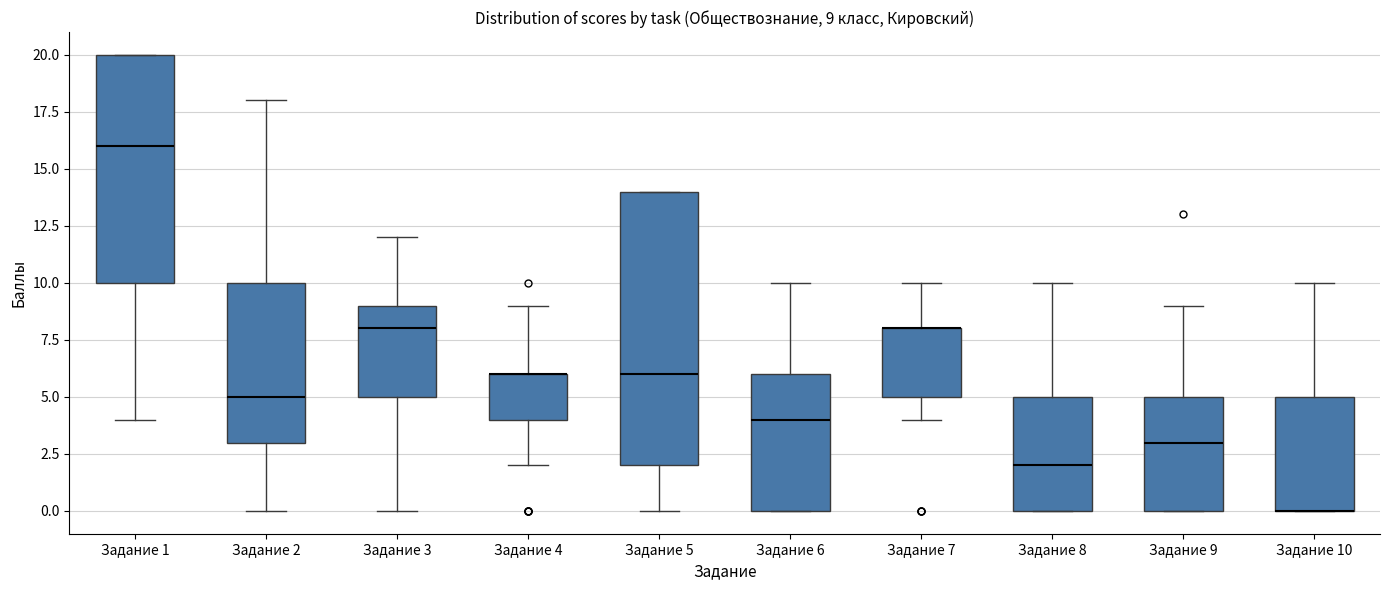

Which box is the tallest, from its lower edge to its upper edge?

Задание 5